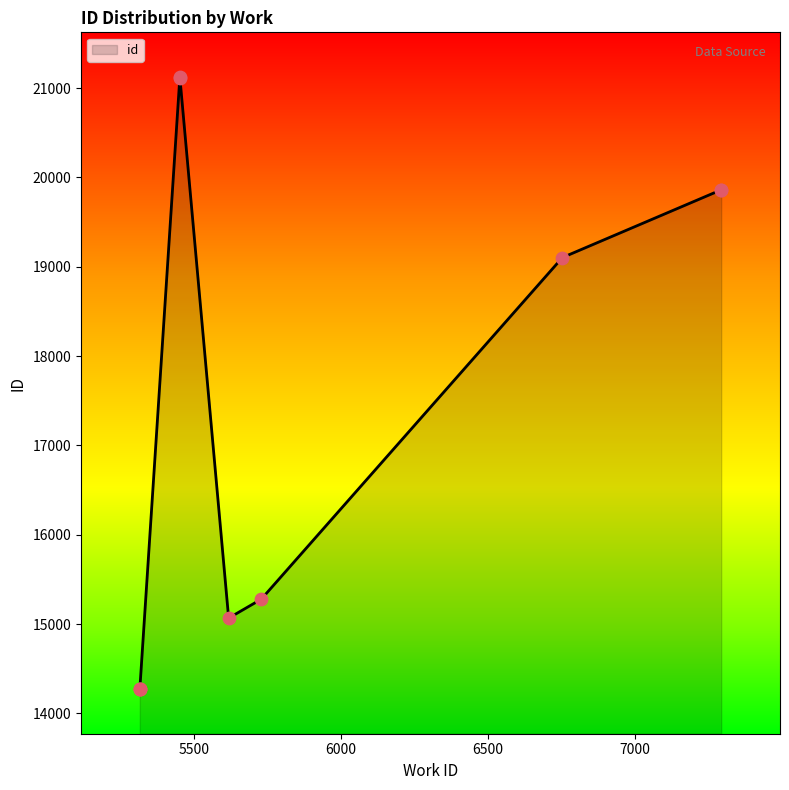

What is the change in value from 5618 to 5452?

+6057